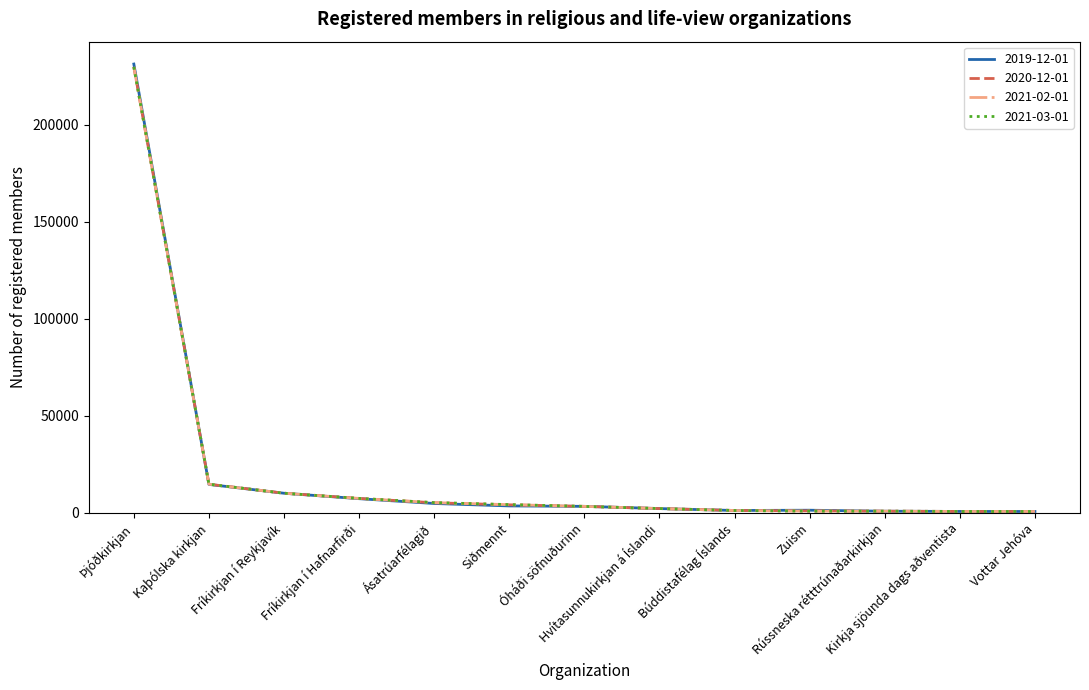

Which series has the largest range (max minus min)?

2019-12-01